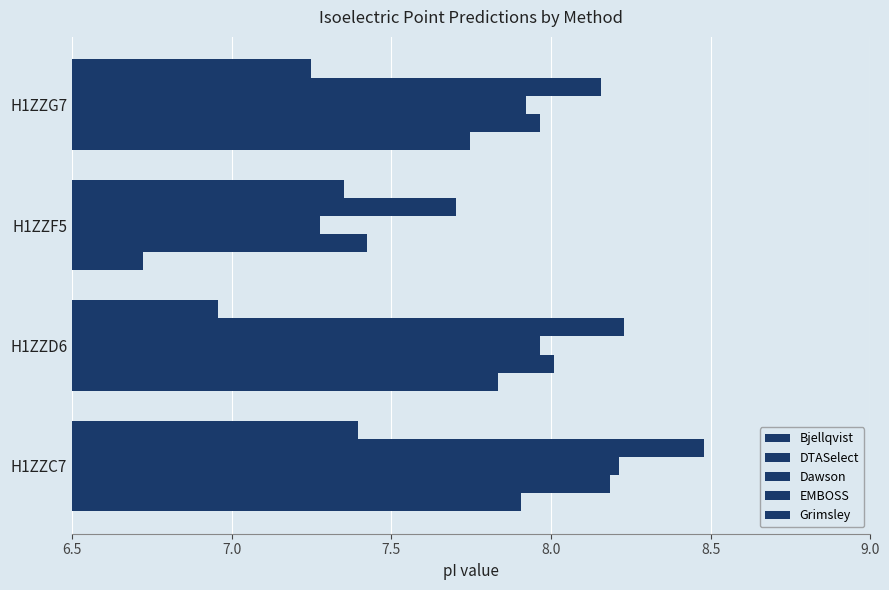

How many series are shown in this chart?

5